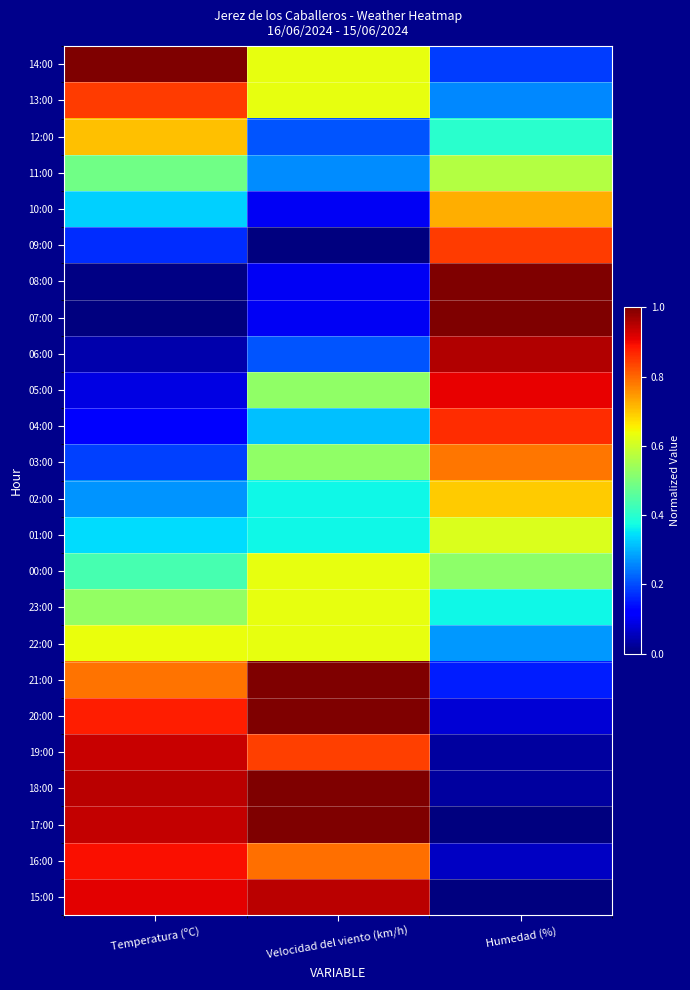

Reading left to right, extract all data points from this chart.

14:00: Temperatura (ºC)=1.0	Velocidad del viento (km/h)=0.6	Humedad (%)=0.2
13:00: Temperatura (ºC)=0.8	Velocidad del viento (km/h)=0.6	Humedad (%)=0.3
12:00: Temperatura (ºC)=0.7	Velocidad del viento (km/h)=0.2	Humedad (%)=0.4
11:00: Temperatura (ºC)=0.5	Velocidad del viento (km/h)=0.3	Humedad (%)=0.6
10:00: Temperatura (ºC)=0.3	Velocidad del viento (km/h)=0.1	Humedad (%)=0.7
09:00: Temperatura (ºC)=0.2	Velocidad del viento (km/h)=0.0	Humedad (%)=0.8
08:00: Temperatura (ºC)=0.0	Velocidad del viento (km/h)=0.1	Humedad (%)=1.0
07:00: Temperatura (ºC)=0.0	Velocidad del viento (km/h)=0.1	Humedad (%)=1.0
06:00: Temperatura (ºC)=0.0	Velocidad del viento (km/h)=0.2	Humedad (%)=1.0
05:00: Temperatura (ºC)=0.1	Velocidad del viento (km/h)=0.5	Humedad (%)=0.9
04:00: Temperatura (ºC)=0.1	Velocidad del viento (km/h)=0.3	Humedad (%)=0.9
03:00: Temperatura (ºC)=0.2	Velocidad del viento (km/h)=0.5	Humedad (%)=0.8
02:00: Temperatura (ºC)=0.3	Velocidad del viento (km/h)=0.4	Humedad (%)=0.7
01:00: Temperatura (ºC)=0.3	Velocidad del viento (km/h)=0.4	Humedad (%)=0.6
00:00: Temperatura (ºC)=0.4	Velocidad del viento (km/h)=0.6	Humedad (%)=0.5
23:00: Temperatura (ºC)=0.5	Velocidad del viento (km/h)=0.6	Humedad (%)=0.4
22:00: Temperatura (ºC)=0.6	Velocidad del viento (km/h)=0.6	Humedad (%)=0.3
21:00: Temperatura (ºC)=0.8	Velocidad del viento (km/h)=1.0	Humedad (%)=0.2
20:00: Temperatura (ºC)=0.9	Velocidad del viento (km/h)=1.0	Humedad (%)=0.1
19:00: Temperatura (ºC)=0.9	Velocidad del viento (km/h)=0.8	Humedad (%)=0.0
18:00: Temperatura (ºC)=0.9	Velocidad del viento (km/h)=1.0	Humedad (%)=0.0
17:00: Temperatura (ºC)=0.9	Velocidad del viento (km/h)=1.0	Humedad (%)=0.0
16:00: Temperatura (ºC)=0.9	Velocidad del viento (km/h)=0.8	Humedad (%)=0.1
15:00: Temperatura (ºC)=0.9	Velocidad del viento (km/h)=0.9	Humedad (%)=0.0